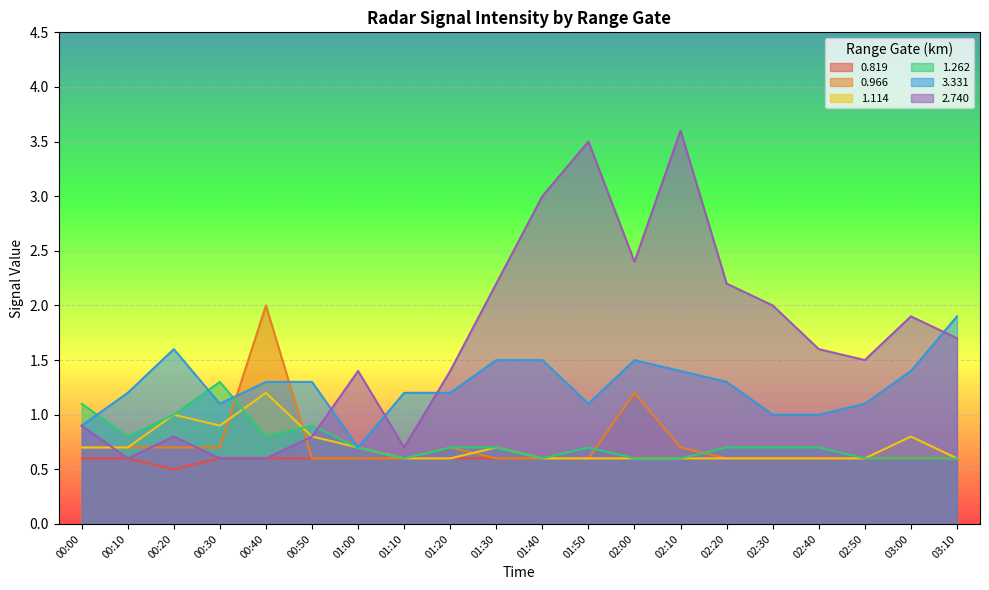

What value does the 1.114 series have at 02:10?

0.6